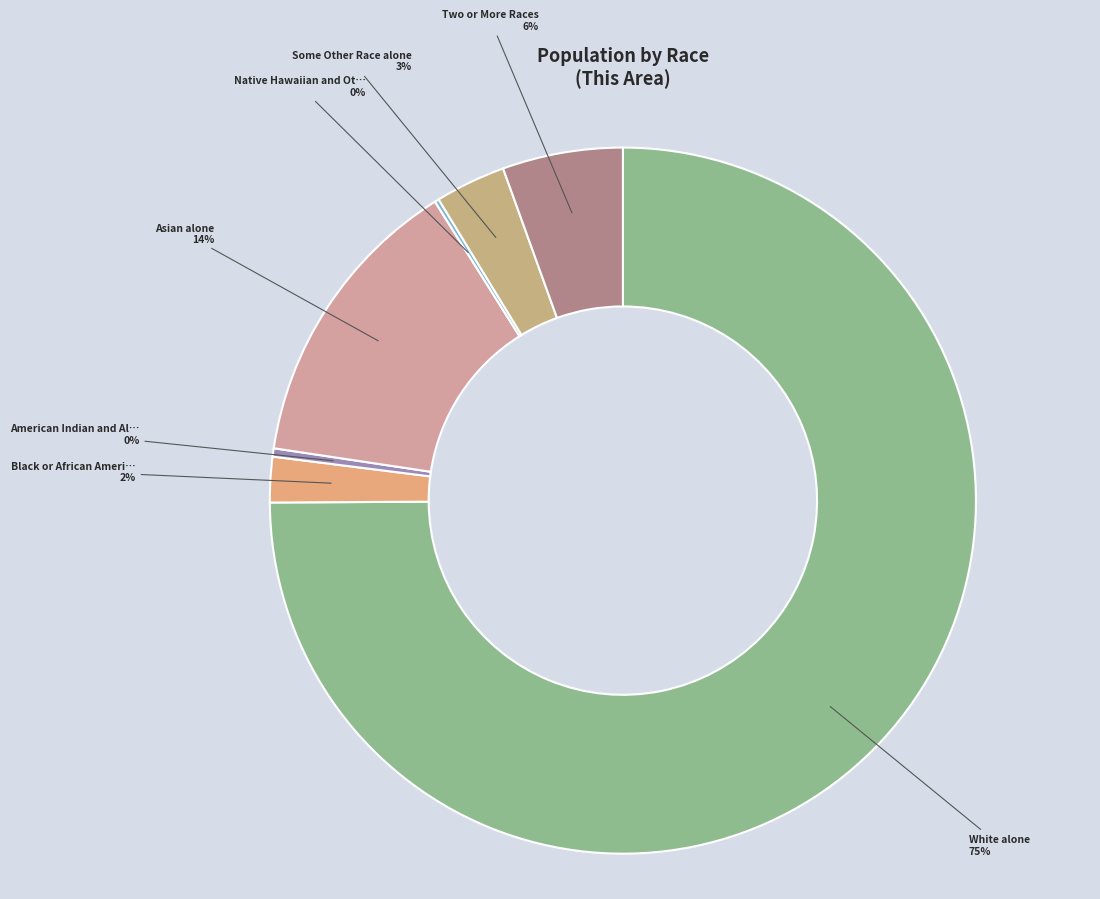

What is the smallest slice in the pie chart?

Native Hawaiian and Other Pacific Islander